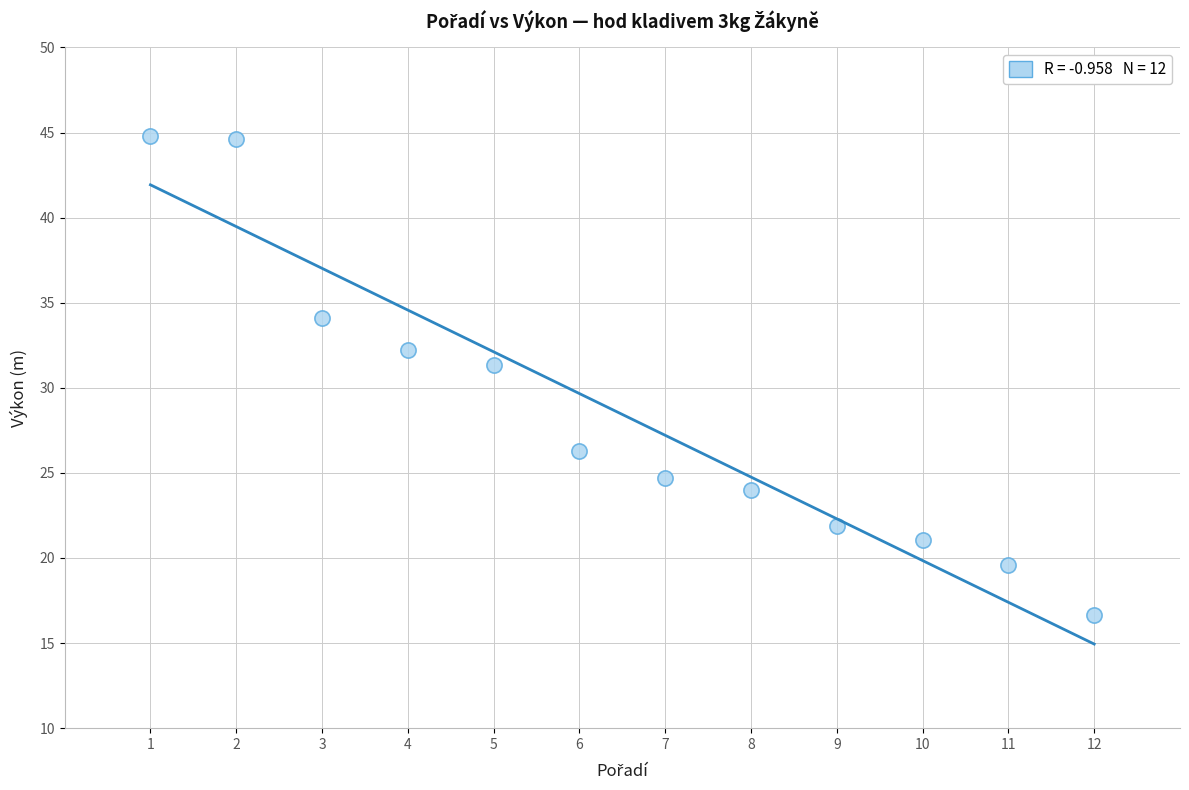

What Y value in the scatter plot is closest to 30?

31.3